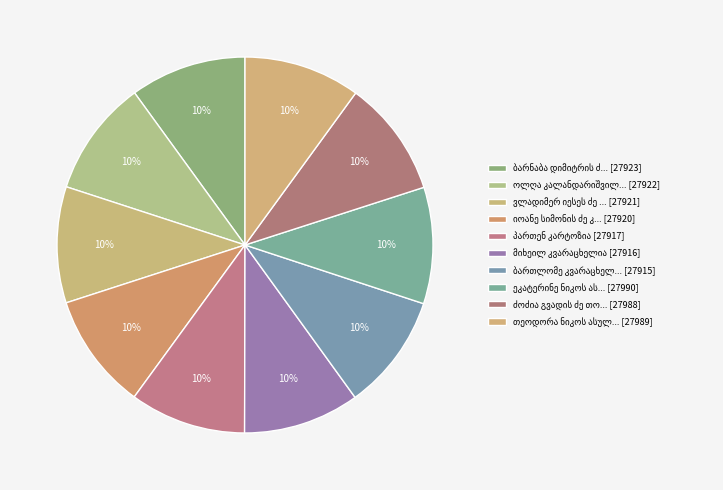

Count the number of slices in the pie.

10